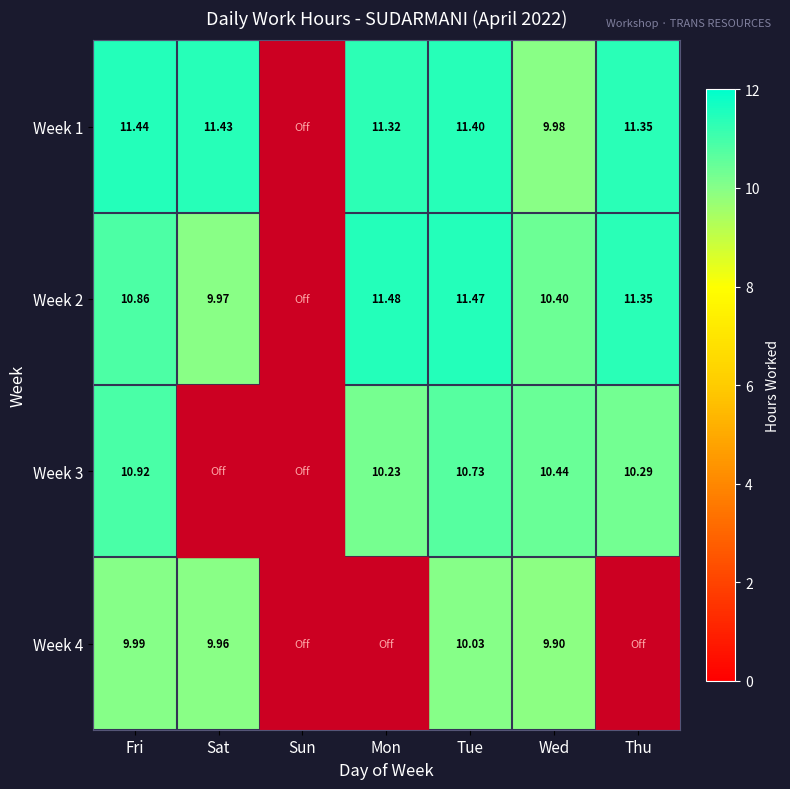

Is the value of Week 1 at Sat greater than the value of Week 2 at Mon?

No